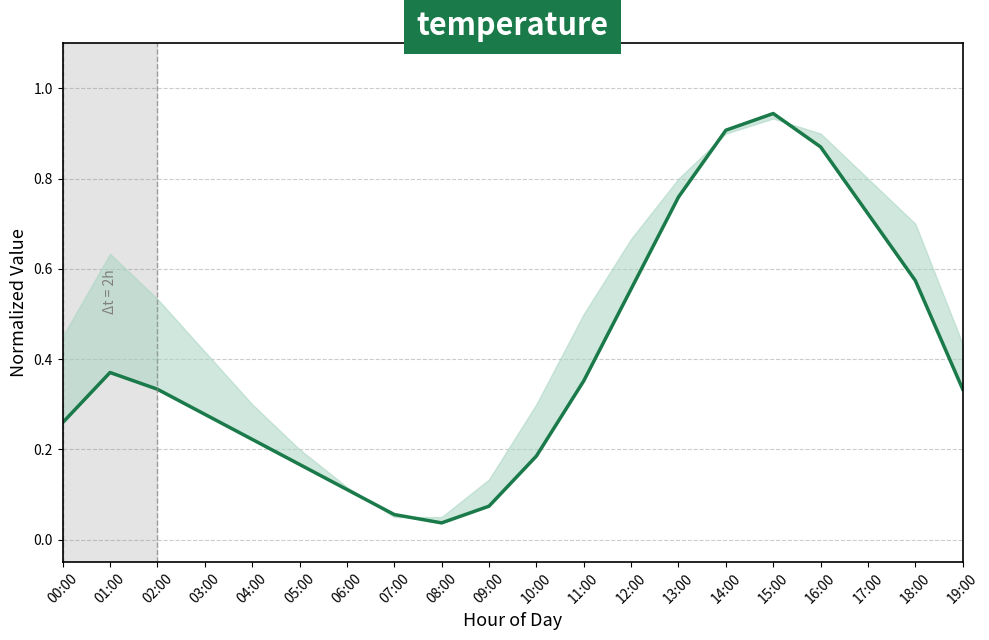

Which category has the highest value across all series?

15:00